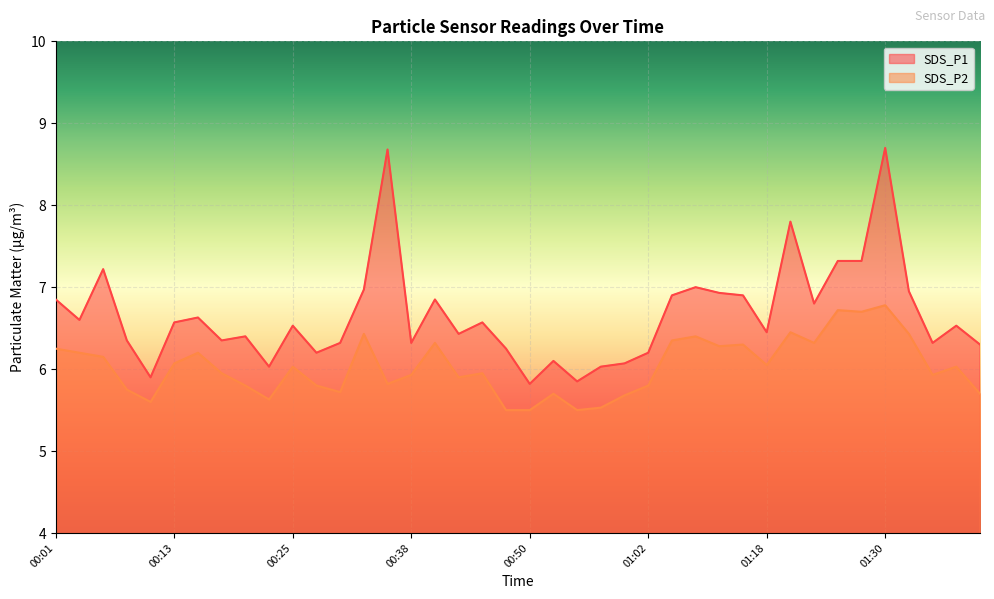

What are all the series names shown in the legend?

SDS_P1, SDS_P2